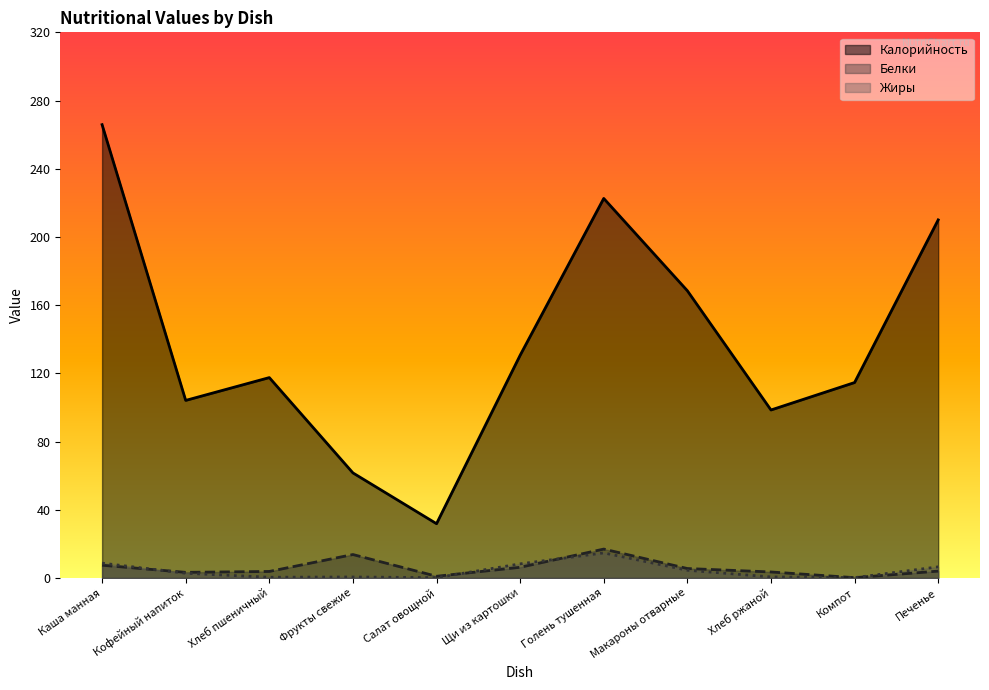

What is the greatest value displayed?

265.9